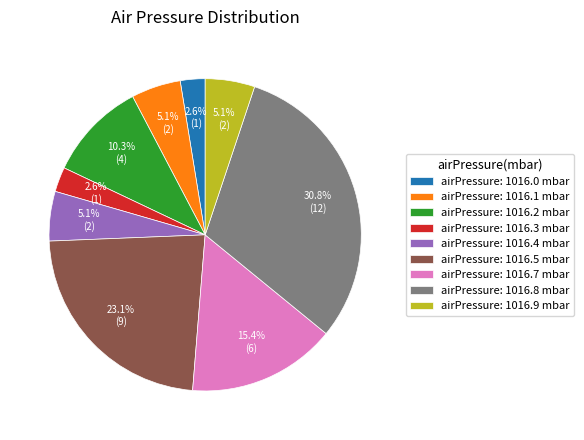

Which has a higher value, airPressure: 1016.5 mbar or airPressure: 1016.3 mbar?

airPressure: 1016.5 mbar